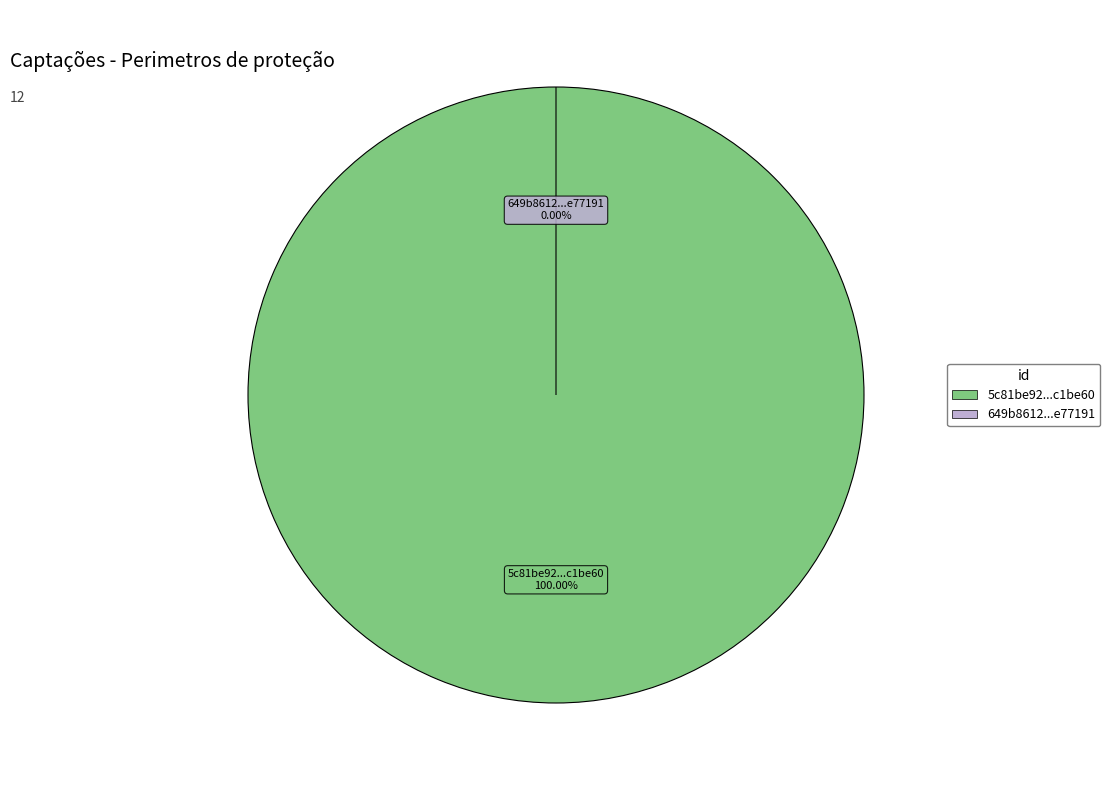

What percentage is the 5c81be92454ae30502c1be60 slice, to the nearest percent?

100%